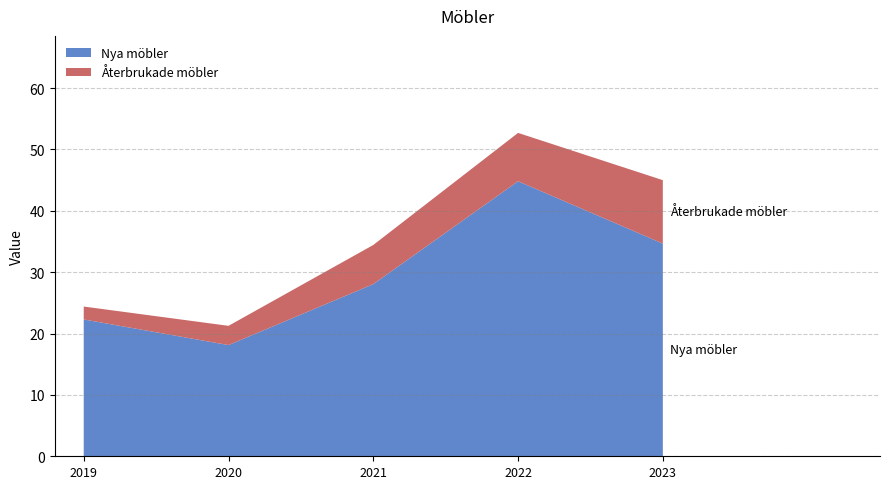

Reading left to right, extract all data points from this chart.

Nya möbler: 2019=22.3	2020=18.1	2021=28.1	2022=44.8	2023=34.7
Återbrukade möbler: 2019=2.1	2020=3.1	2021=6.4	2022=7.9	2023=10.3